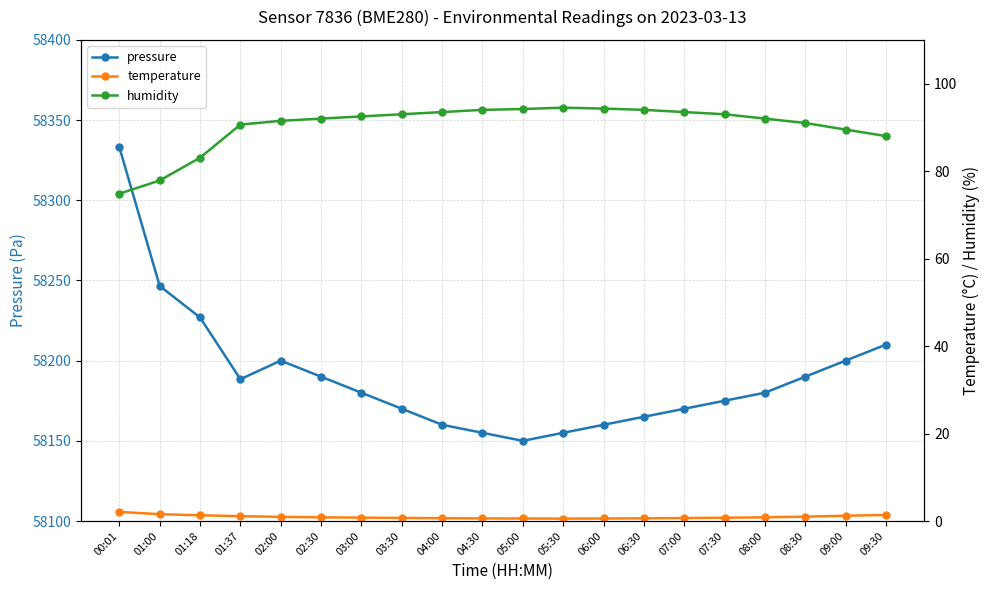

What are all the series names shown in the legend?

pressure, temperature, humidity